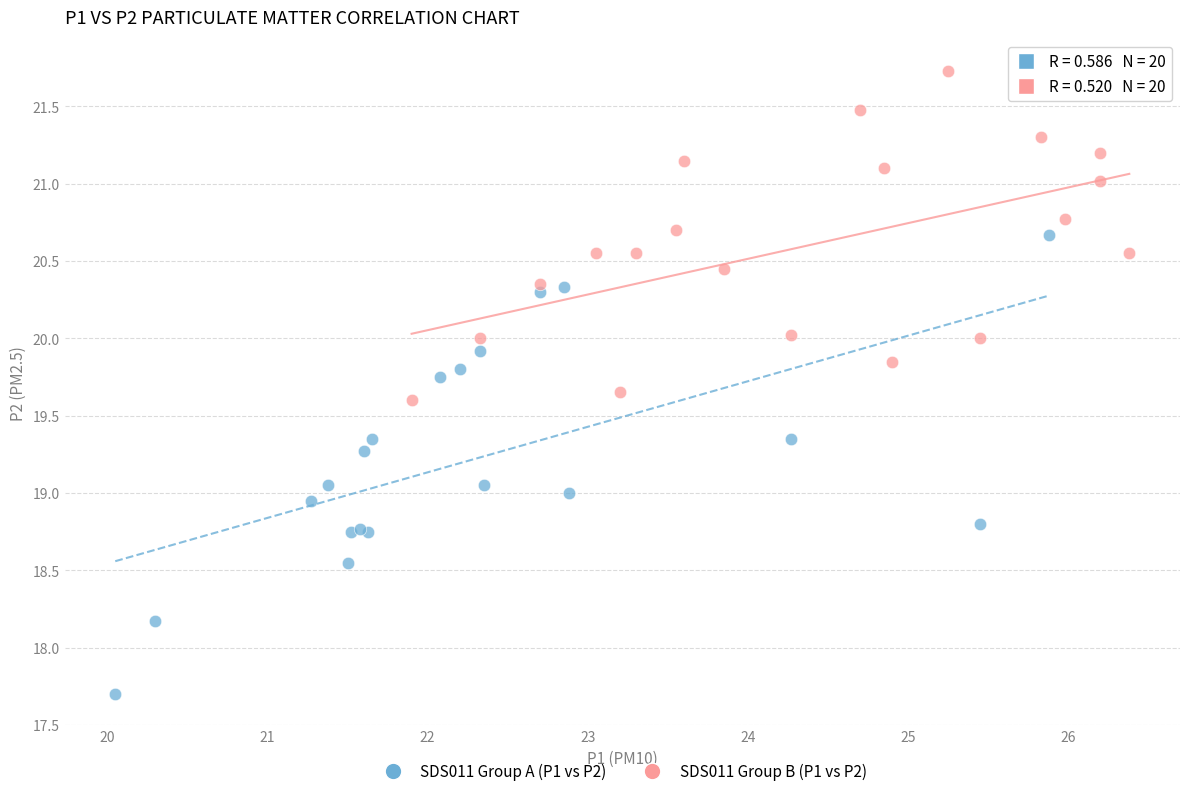

Which series reaches the minimum Y coordinate?

SDS011 Group A (P1 vs P2)